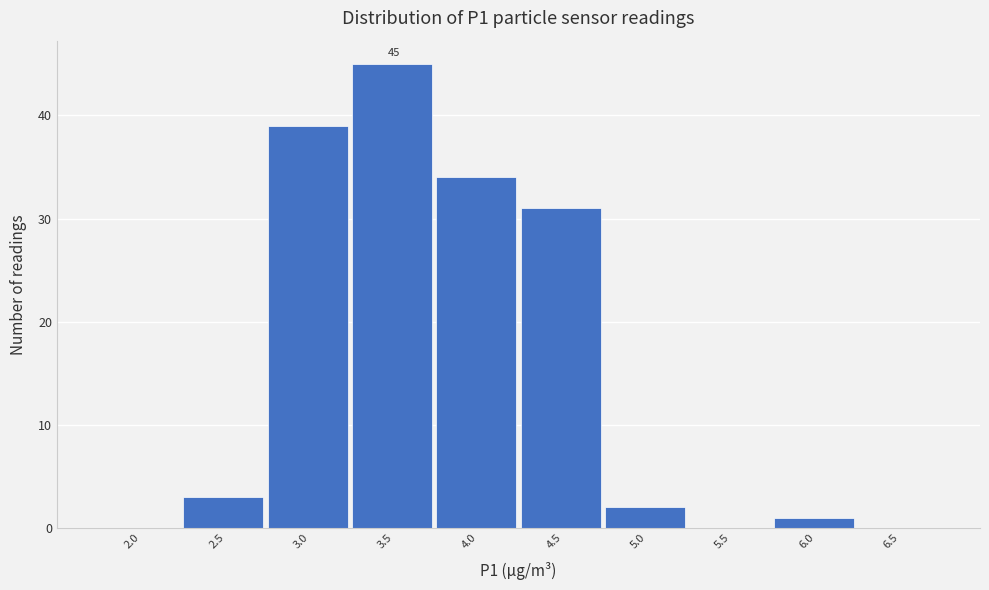

Reading right to left, list all the values displayed in this chart.

6.5=0	6.0=1	5.5=0	5.0=2	4.5=31	4.0=34	3.5=45	3.0=39	2.5=3	2.0=0